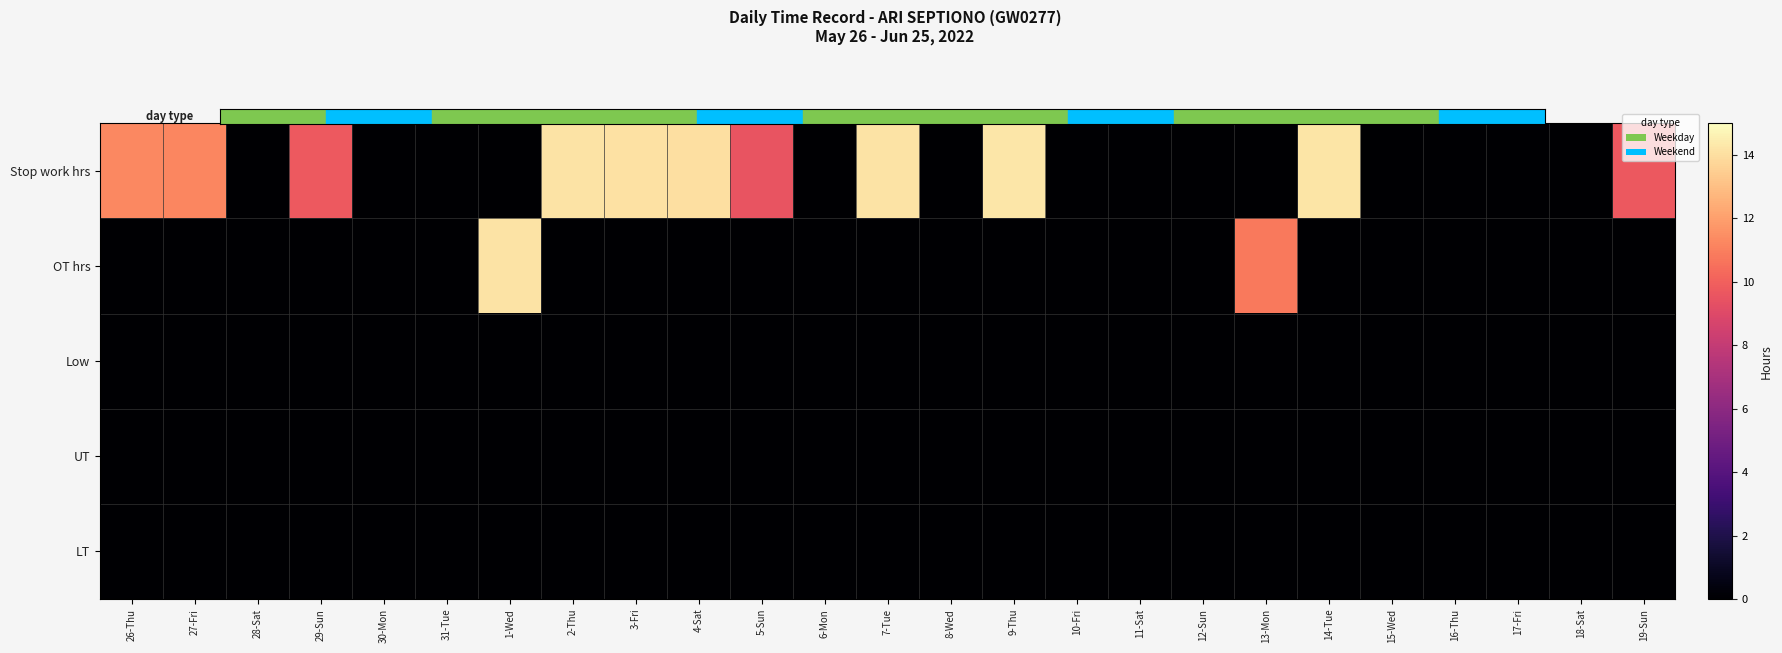

What is the total value across all series at 3-Fri?

14.1